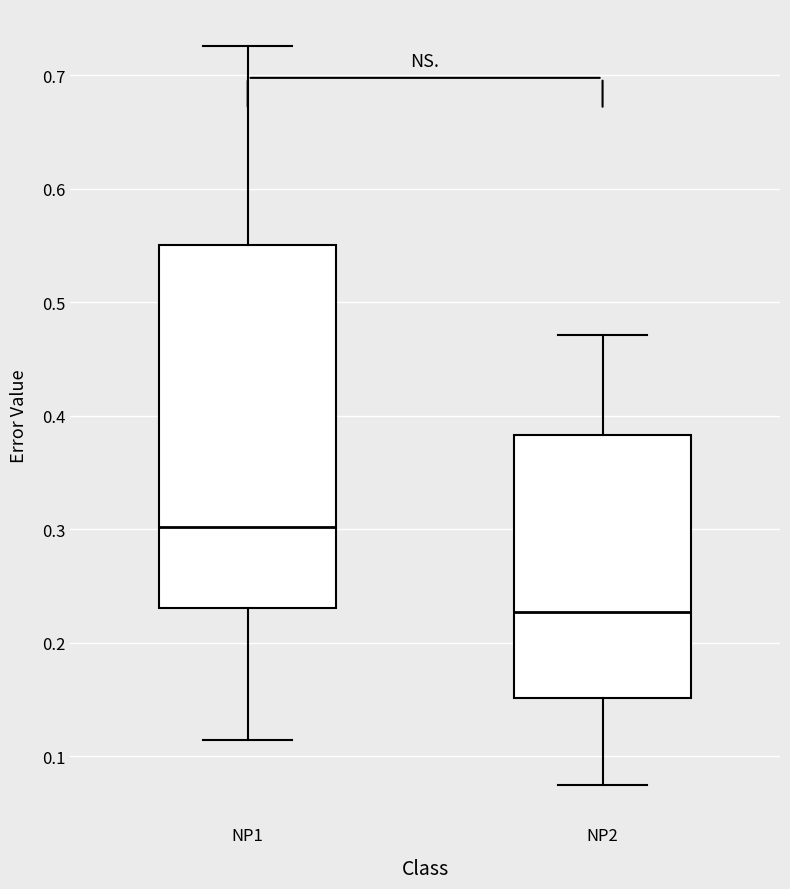

Reading left to right, transcribe this box plot: for each box, give where its median line is, the range the box spans, and where its two whiskers end, as read against the y-axis. The values are not printed on the chart, so give them approximately, as read against the axis.

NP1: median 0.30, box 0.23 to 0.55, whiskers 0.11 to 0.73
NP2: median 0.23, box 0.15 to 0.38, whiskers 0.07 to 0.47